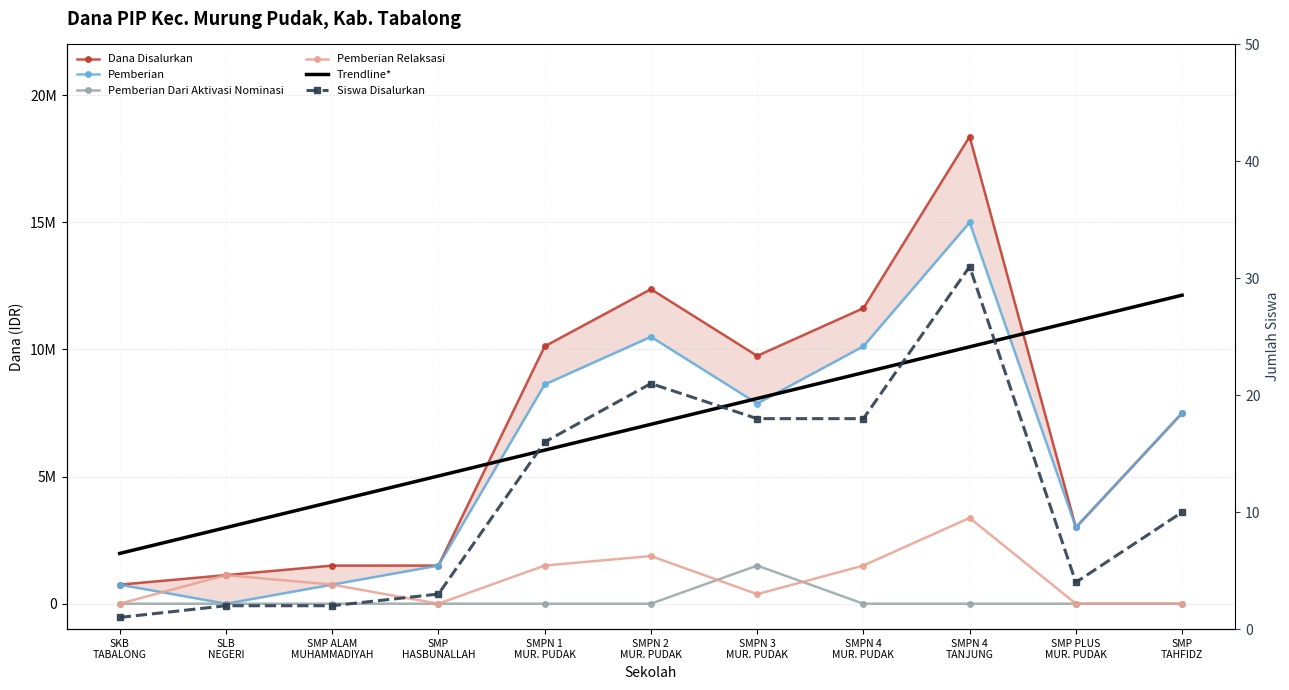

Is it true that Trendline* equals 5025000.0 at SMP
HASBUNALLAH?

True